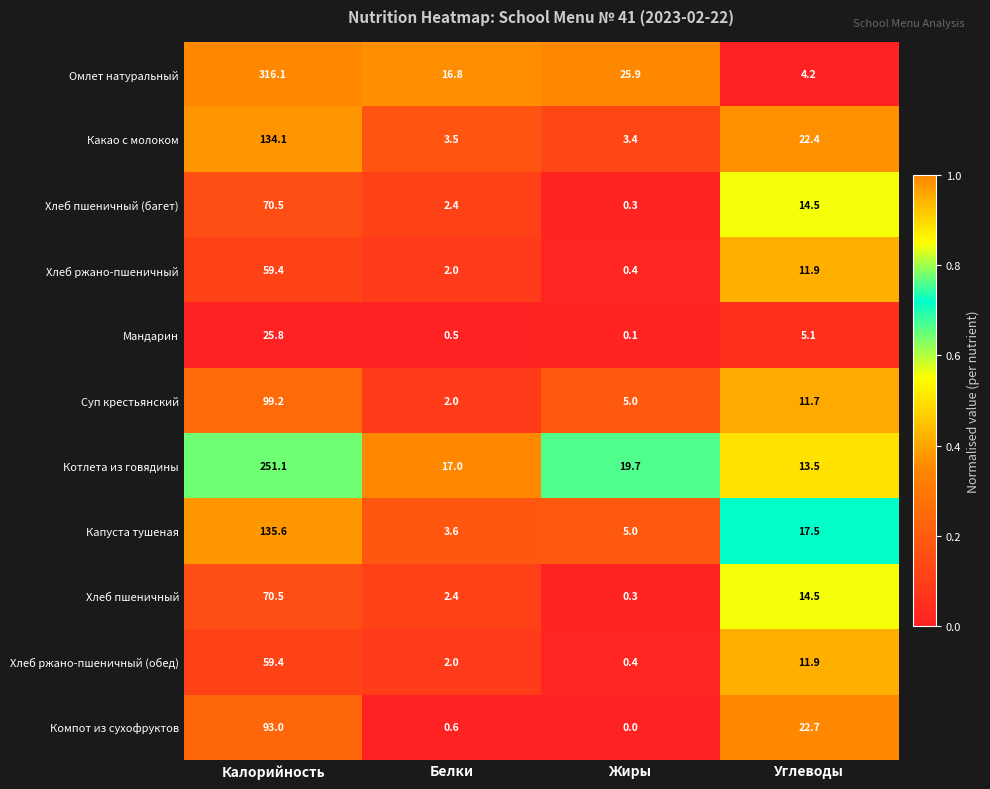

What is the average value of the Хлеб ржано-пшеничный (обед) series?

18.4